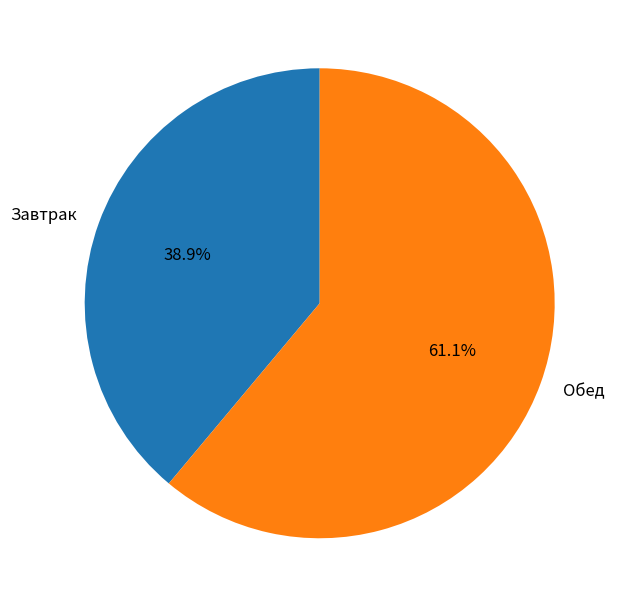

Between Обед and Завтрак, which is larger?

Обед